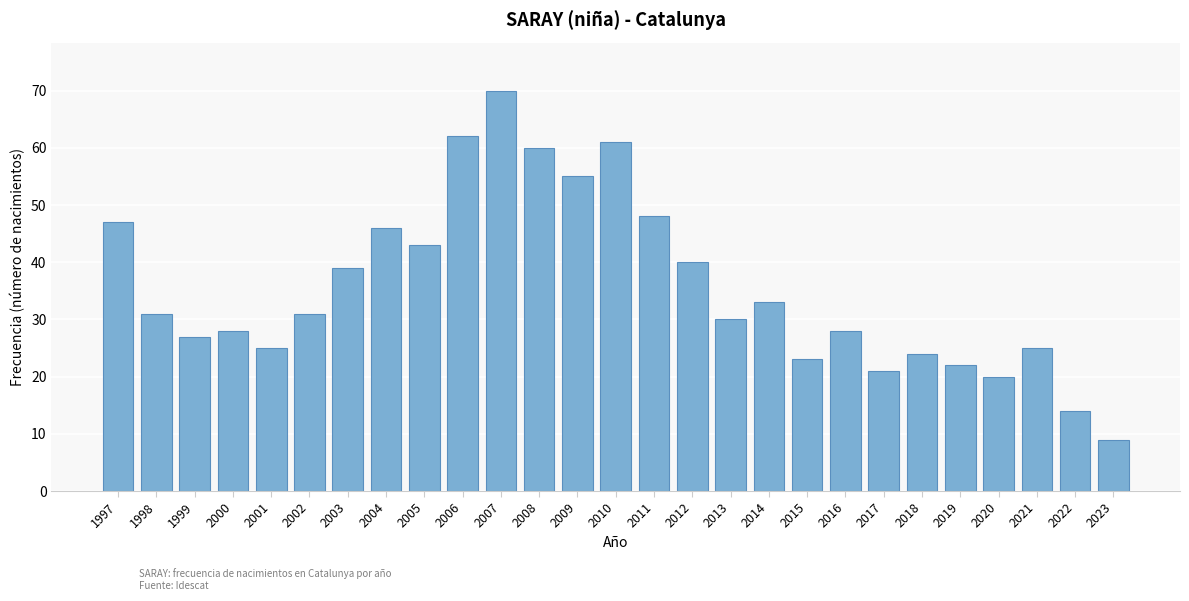

Reading right to left, what are all the values shown in this chart?

2023=9	2022=14	2021=25	2020=20	2019=22	2018=24	2017=21	2016=28	2015=23	2014=33	2013=30	2012=40	2011=48	2010=61	2009=55	2008=60	2007=70	2006=62	2005=43	2004=46	2003=39	2002=31	2001=25	2000=28	1999=27	1998=31	1997=47